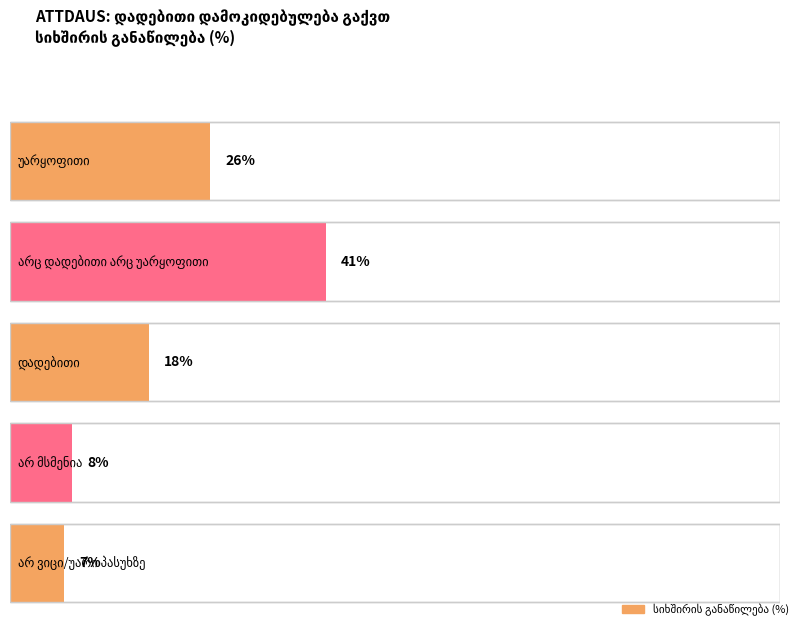

Reading left to right, transcribe all the data shown in this chart.

უარყოფითი=26	არც დადებითი არც უარყოფითი=41	დადებითი=18	არ მსმენია=8	არ ვიცი/უარი პასუხზე=7